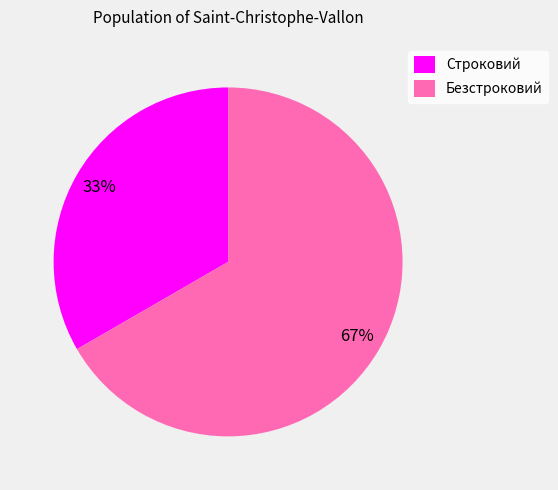

True or false: Безстроковий accounts for 67% of the total.

True